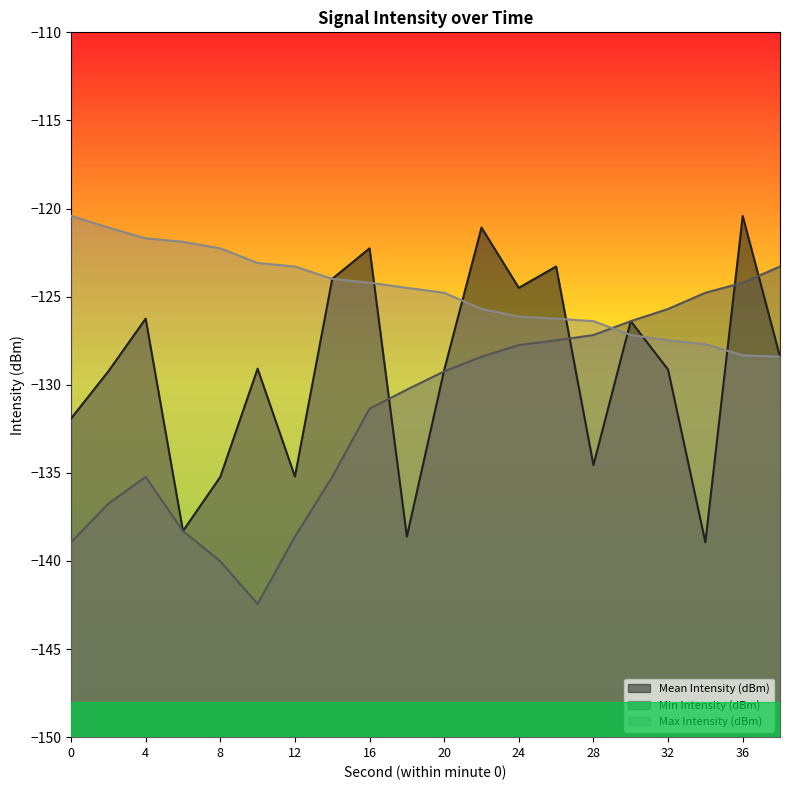

How many times do Min Intensity (dBm) and Mean Intensity (dBm) cross each other?

5